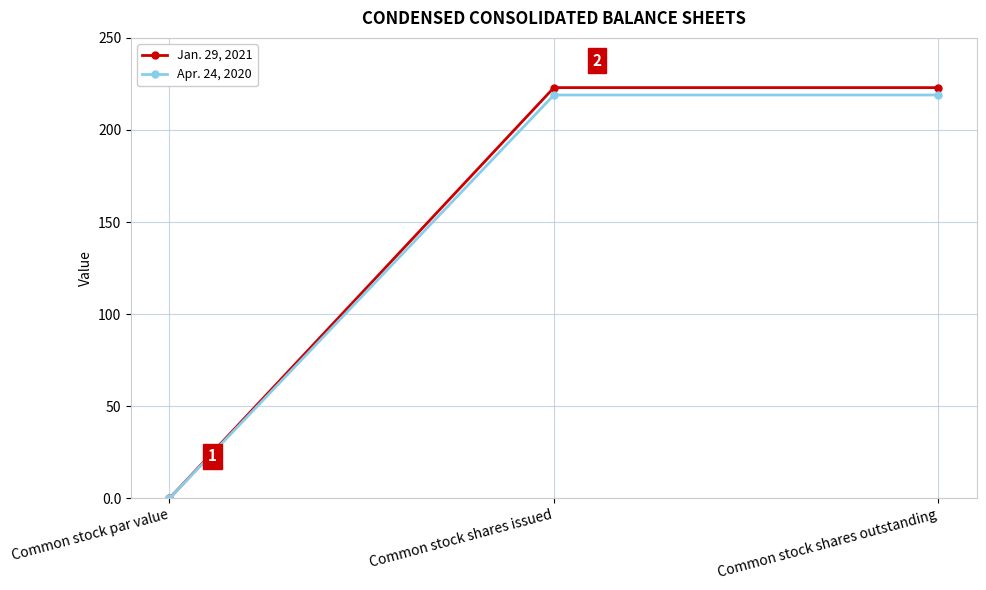

List the series in order of their peak value, highest first.

Jan. 29, 2021, Apr. 24, 2020